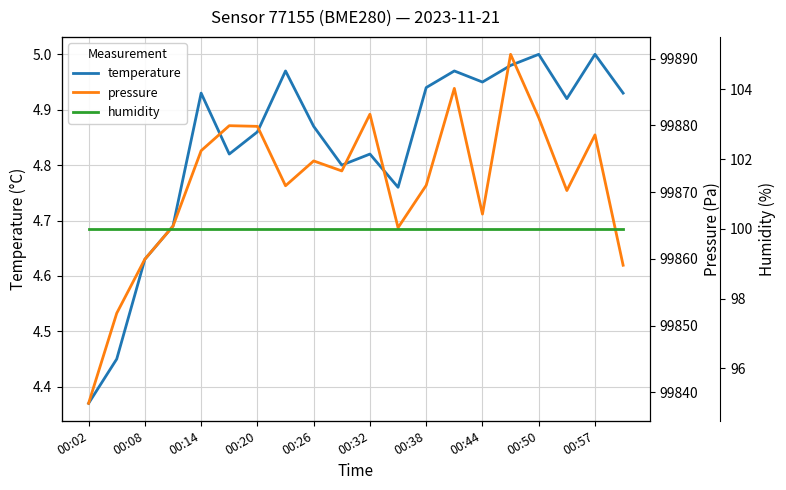

True or false: humidity has a value of 66.5 at 00:20.

False